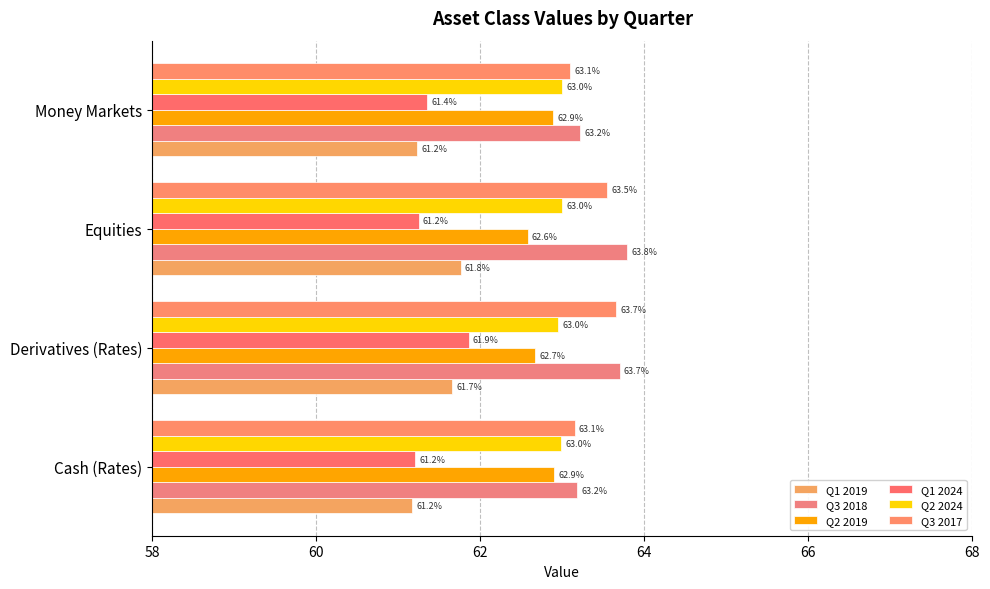

Count the number of data series in this chart.

6